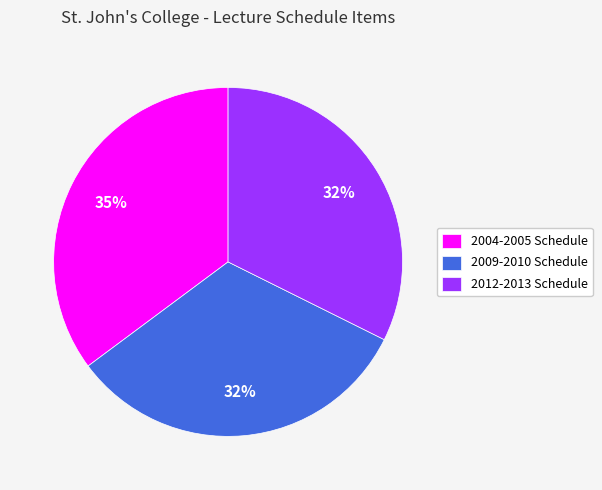

How many segments does this pie chart have?

3